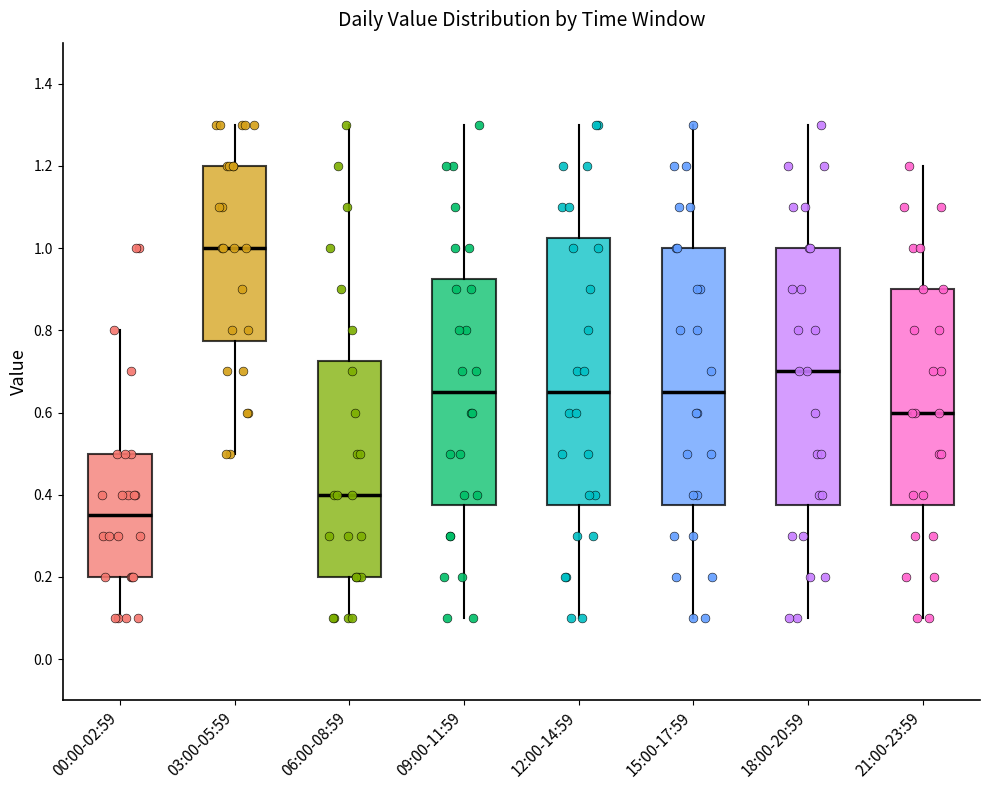

Which box's median line is the lowest?

00:00-02:59